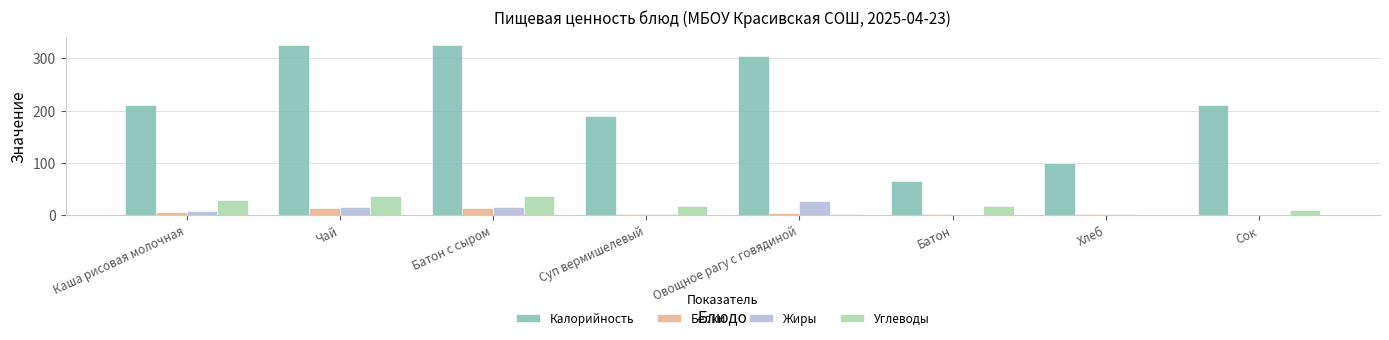

Count the number of categories in the chart.

8